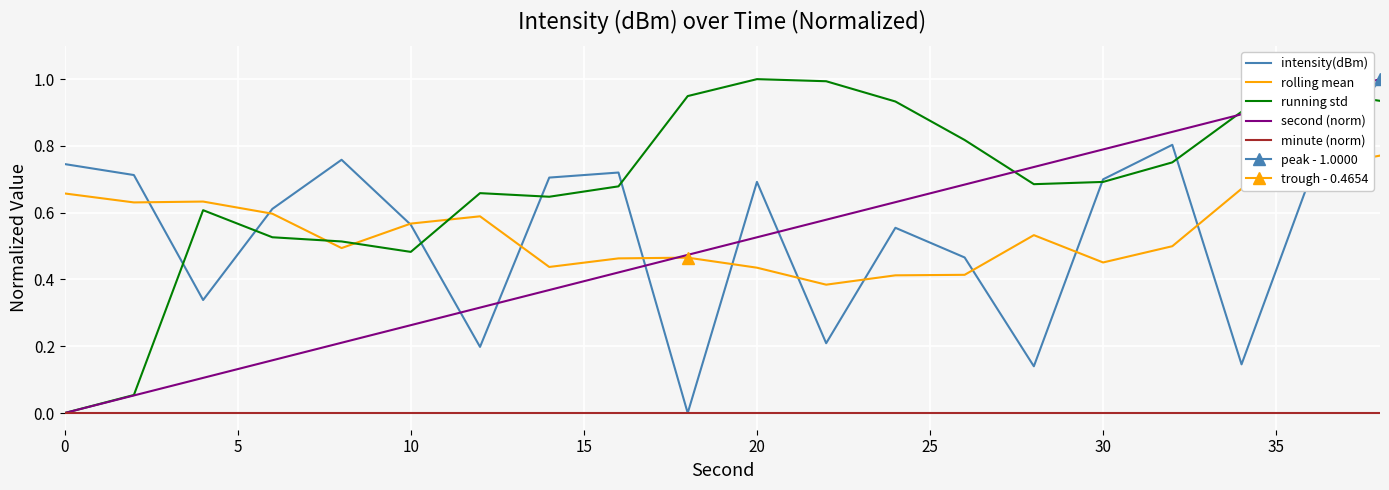

How many interior local valleys does the intensity(dBm) series have?

6